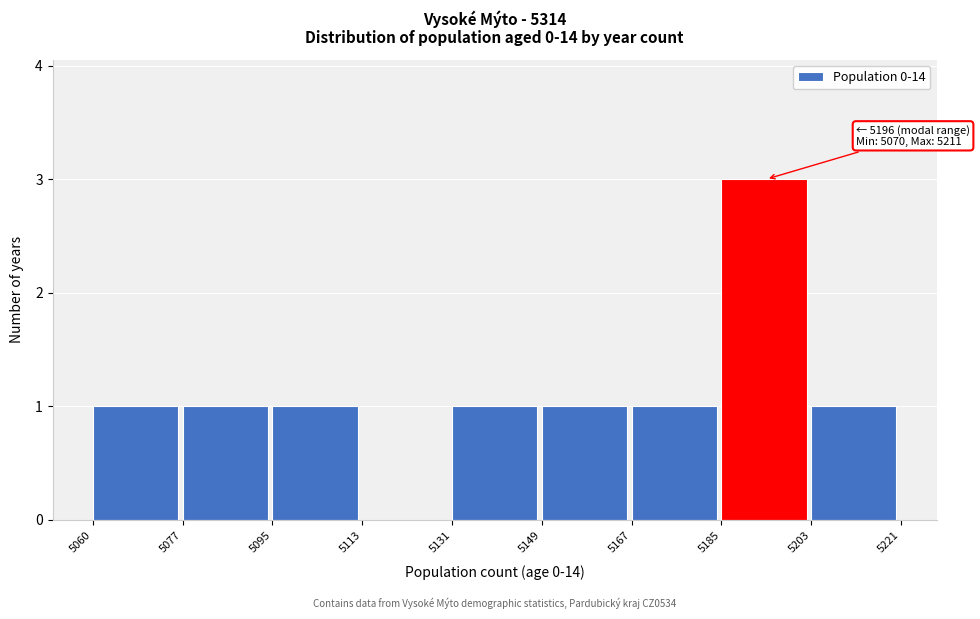

Which range on the x-axis has the tallest bar?

5185 to 5203